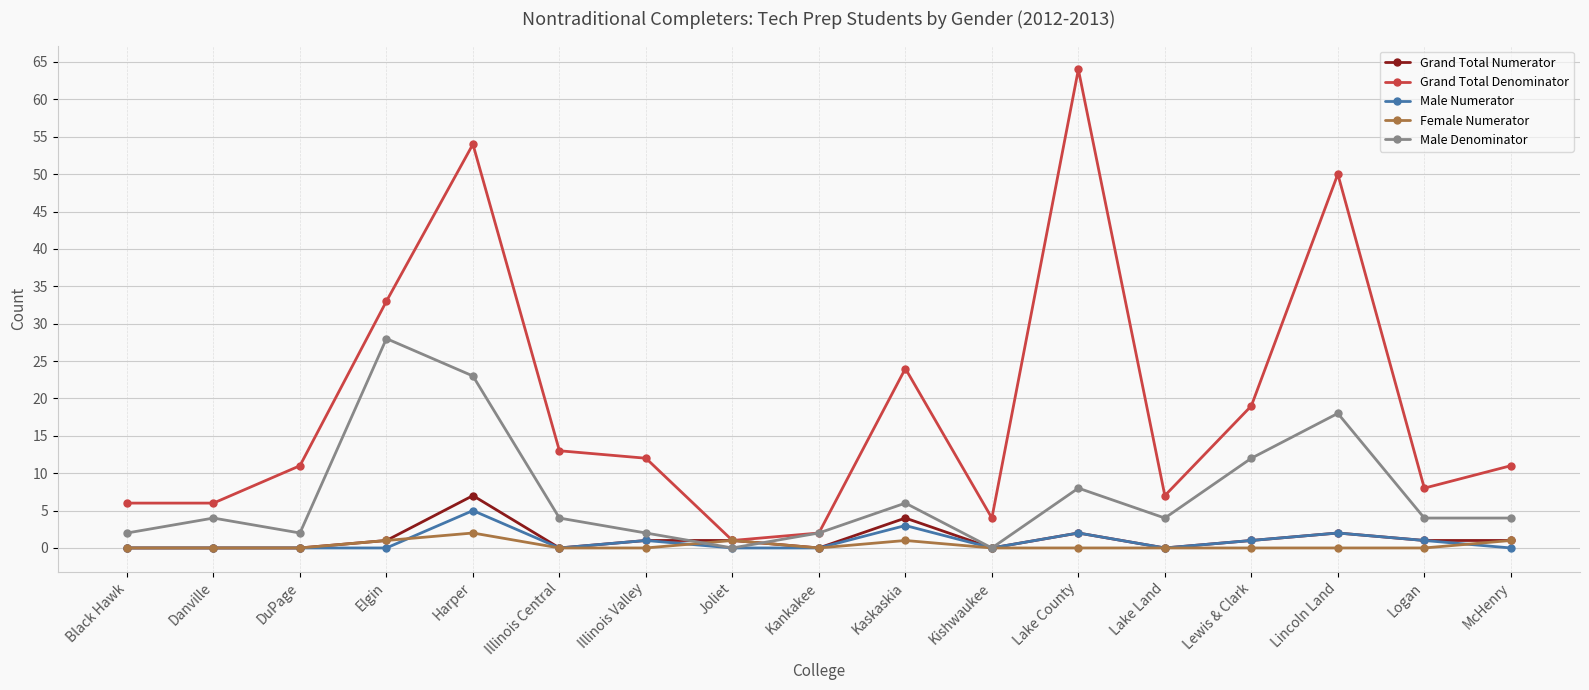

Between Black Hawk and Illinois Central, which series saw the biggest shift?

Grand Total Denominator